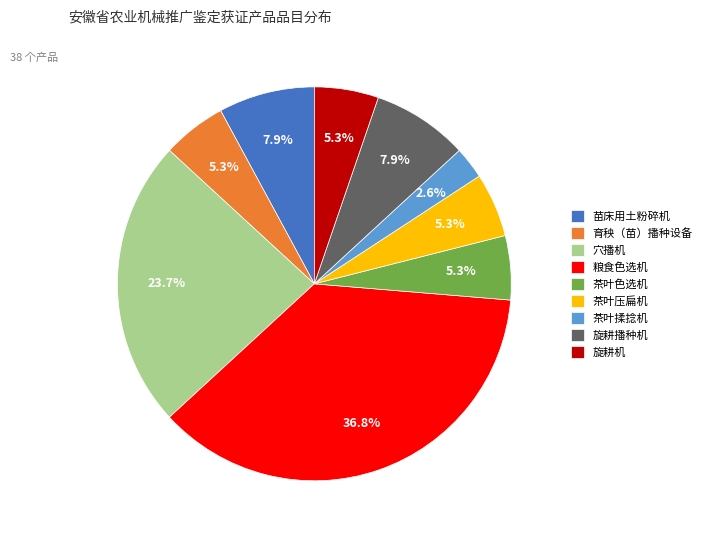

Count the number of slices in the pie.

9